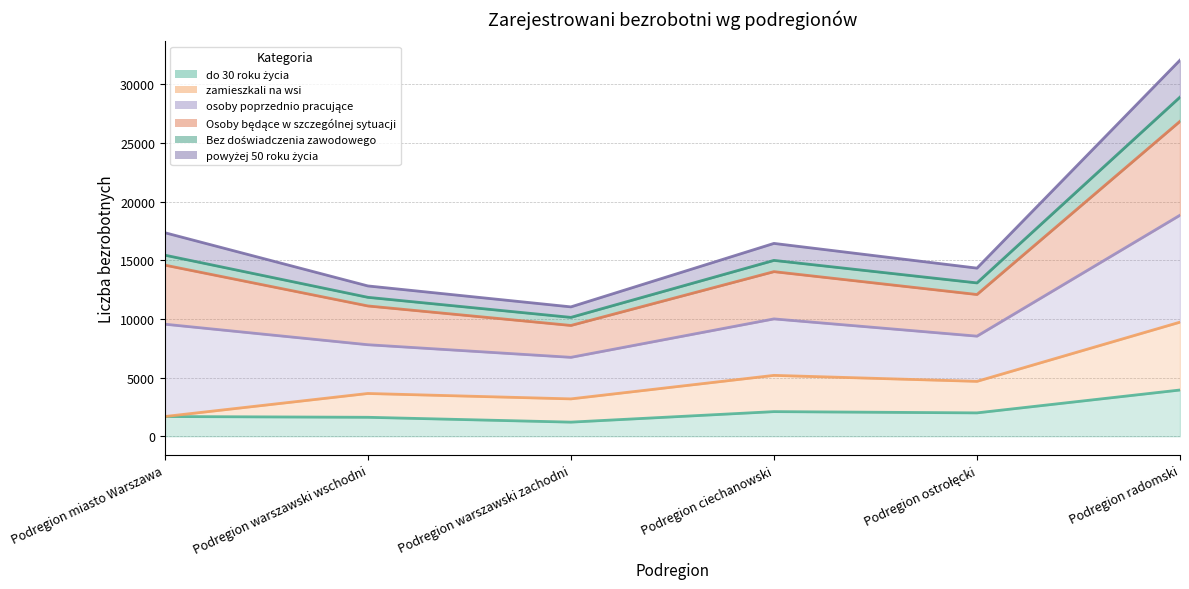

At which label is powyżej 50 roku życia closest to 18151?

Podregion miasto Warszawa